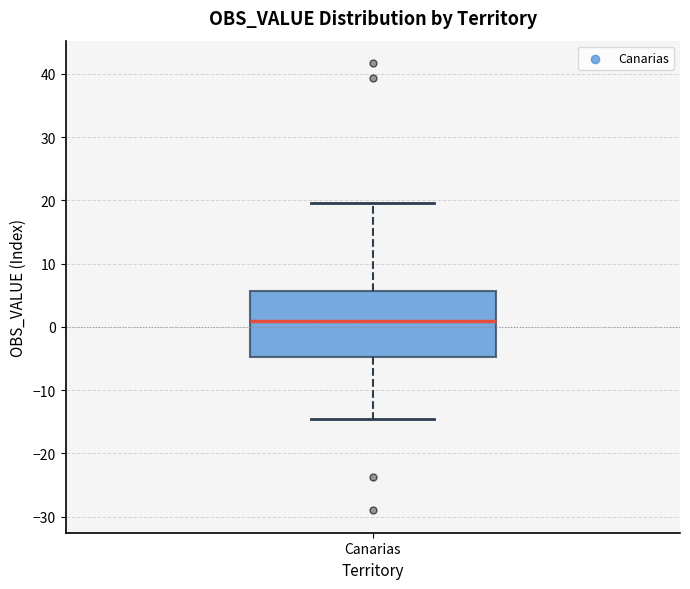

Transcribe this box plot: give where the median line is, the range the box spans, and where the two whiskers end, as read against the y-axis. The values are not printed on the chart, so give them approximately, as read against the axis.

median 1, box -5 to 6, whiskers -15 to 20